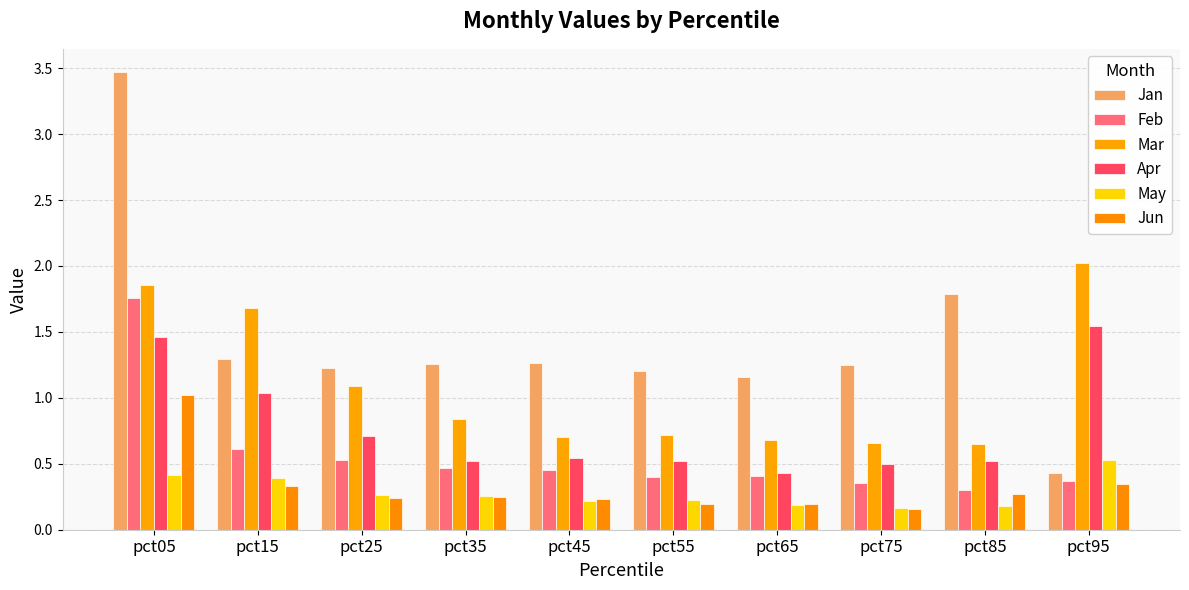

At which category is the sum across all series the highest?

pct05